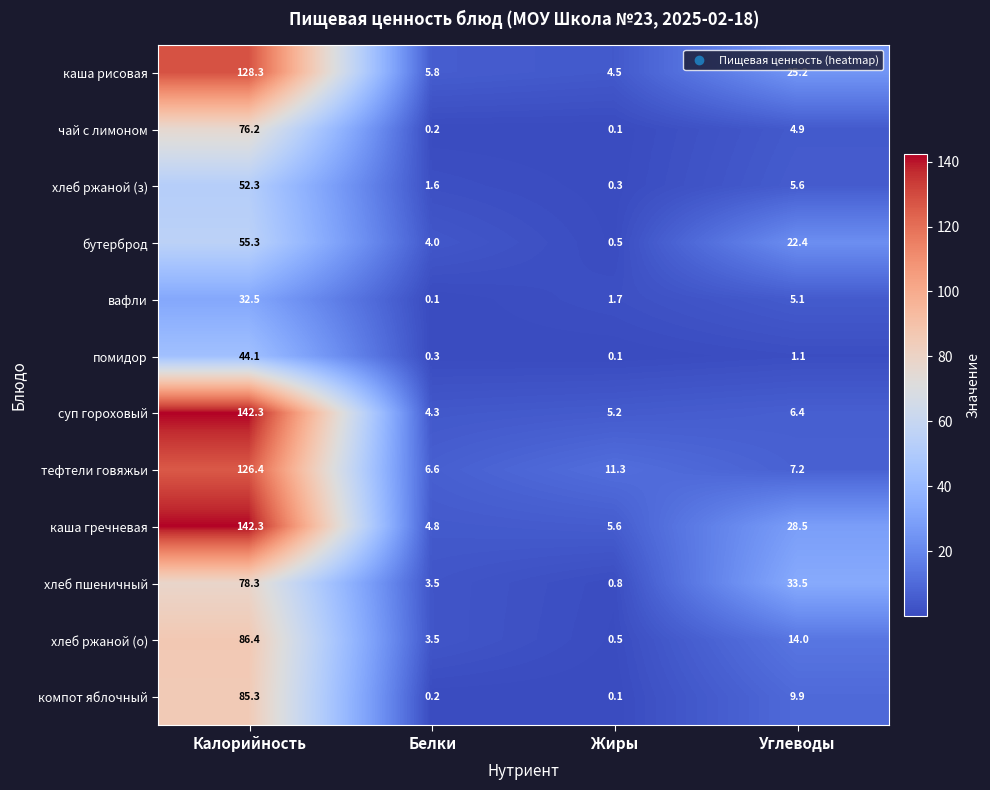

What is the highest value of the каша гречневая series?

142.3